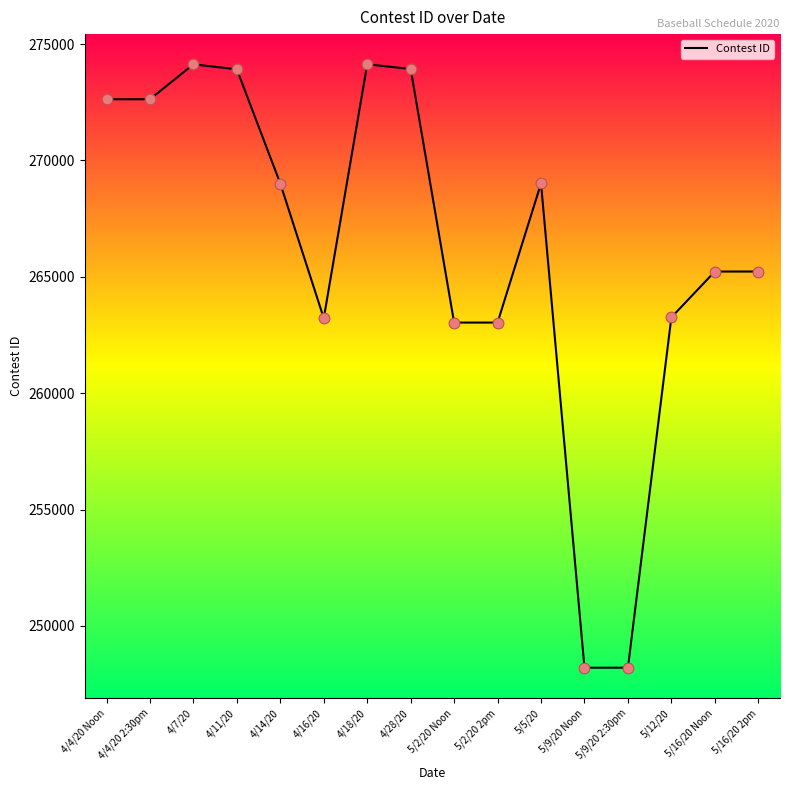

Which has a higher value, 4/28/20 or 5/9/20 2:30pm?

4/28/20